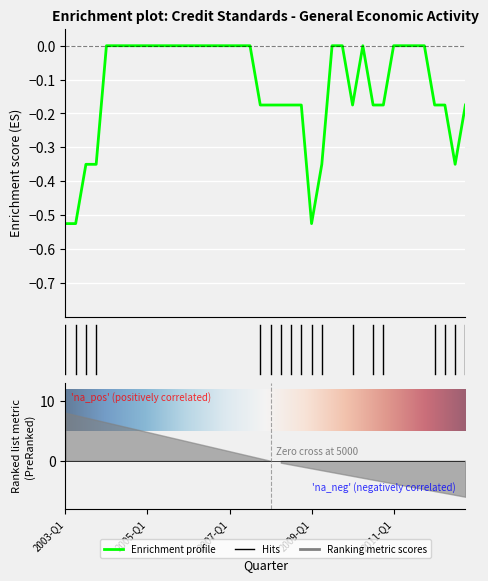

At which category does the chart reach its minimum across all series?

2003-Q1